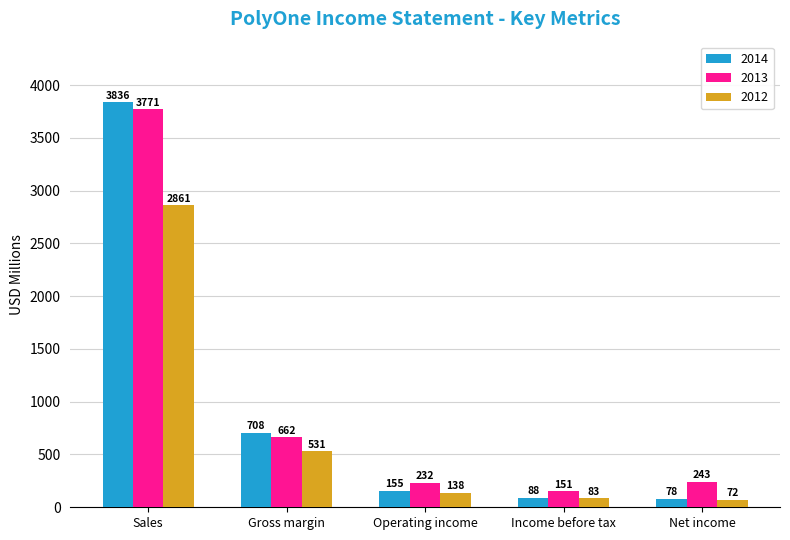

What is the approximate value of 2012 at Gross margin?

531.1